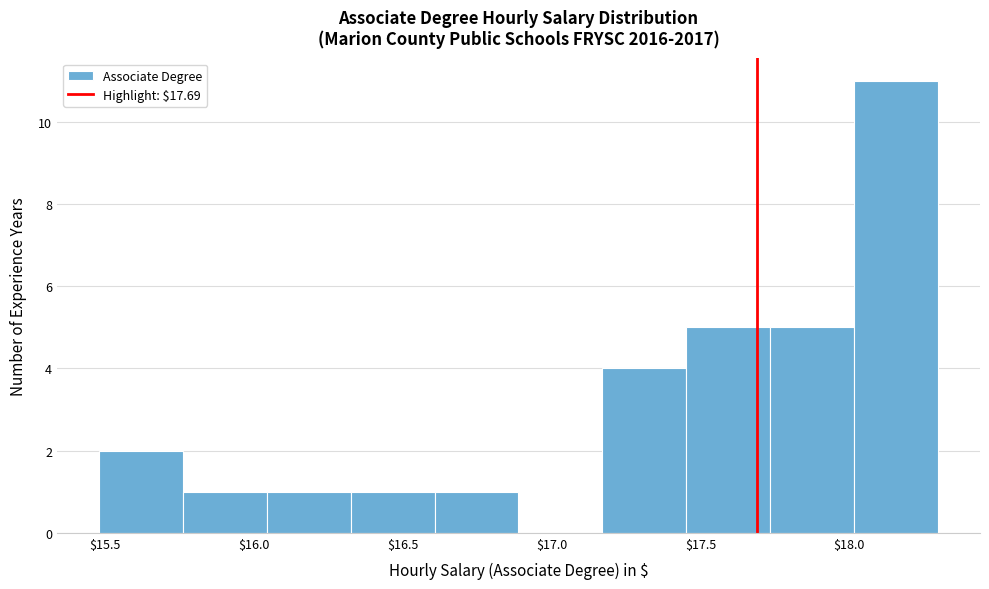

Reading left to right, list every bar in this chart as the range it spans on the x-axis followed by its height. Neither the bar edges nor the heights are printed on the chart, so give them approximately, as read against the axes.

15.50 to 15.75: 2
15.75 to 16.05: 1
16.05 to 16.30: 1
16.30 to 16.60: 1
16.60 to 16.90: 1
16.90 to 17.15: 0
17.15 to 17.45: 4
17.45 to 17.75: 5
17.75 to 18.00: 5
18.00 to 18.30: 11